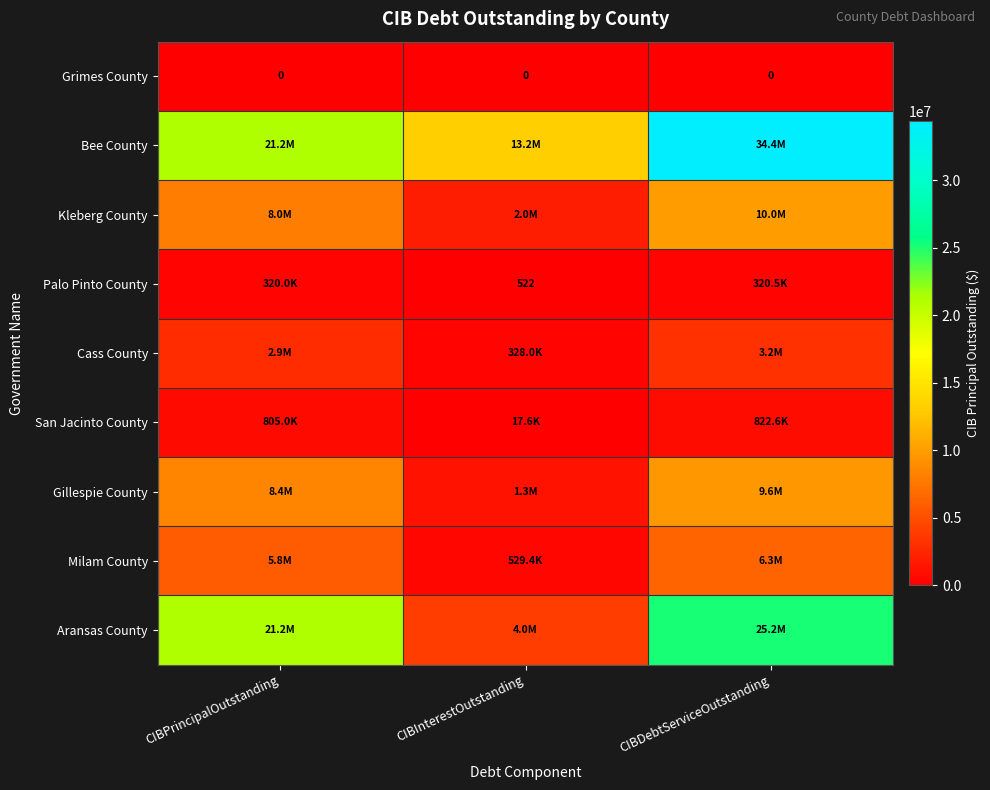

Between CIBInterestOutstanding and CIBDebtServiceOutstanding, which series saw the biggest shift?

Bee County